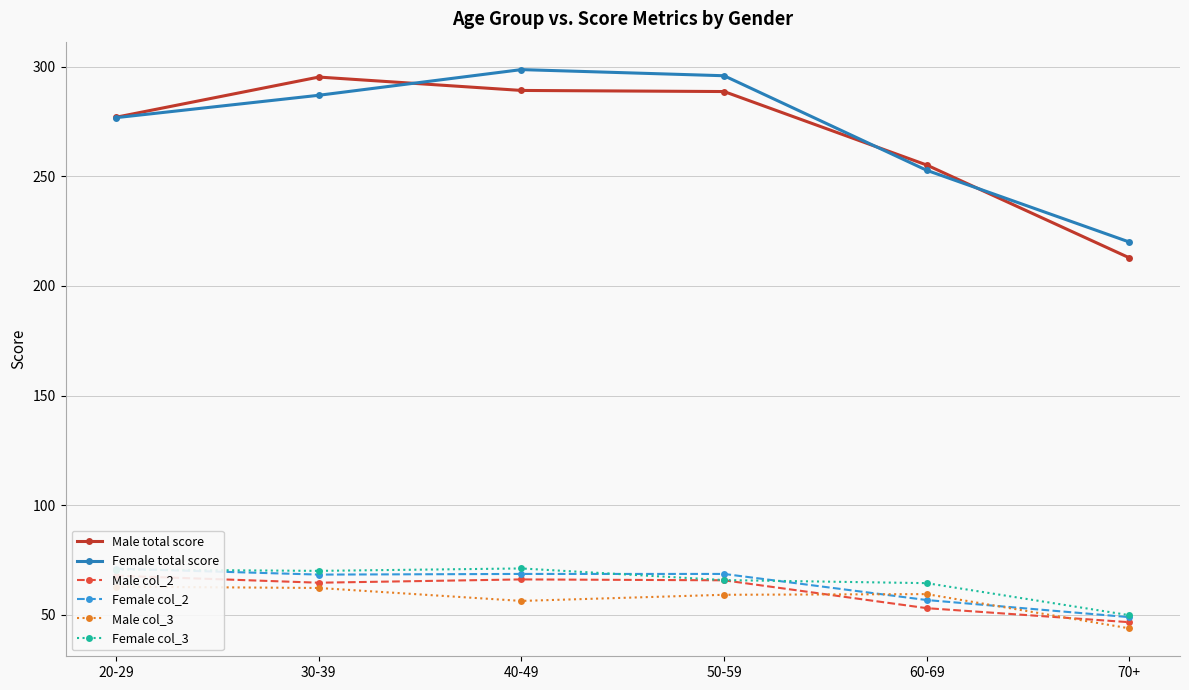

What position from the right is 60-69?

2